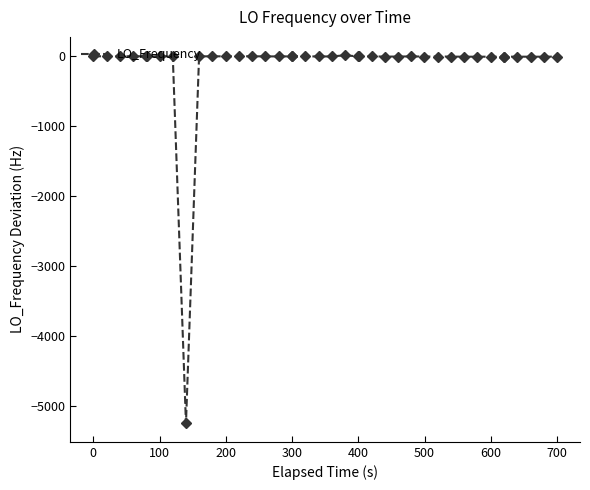

How many lines are shown in the chart?

1